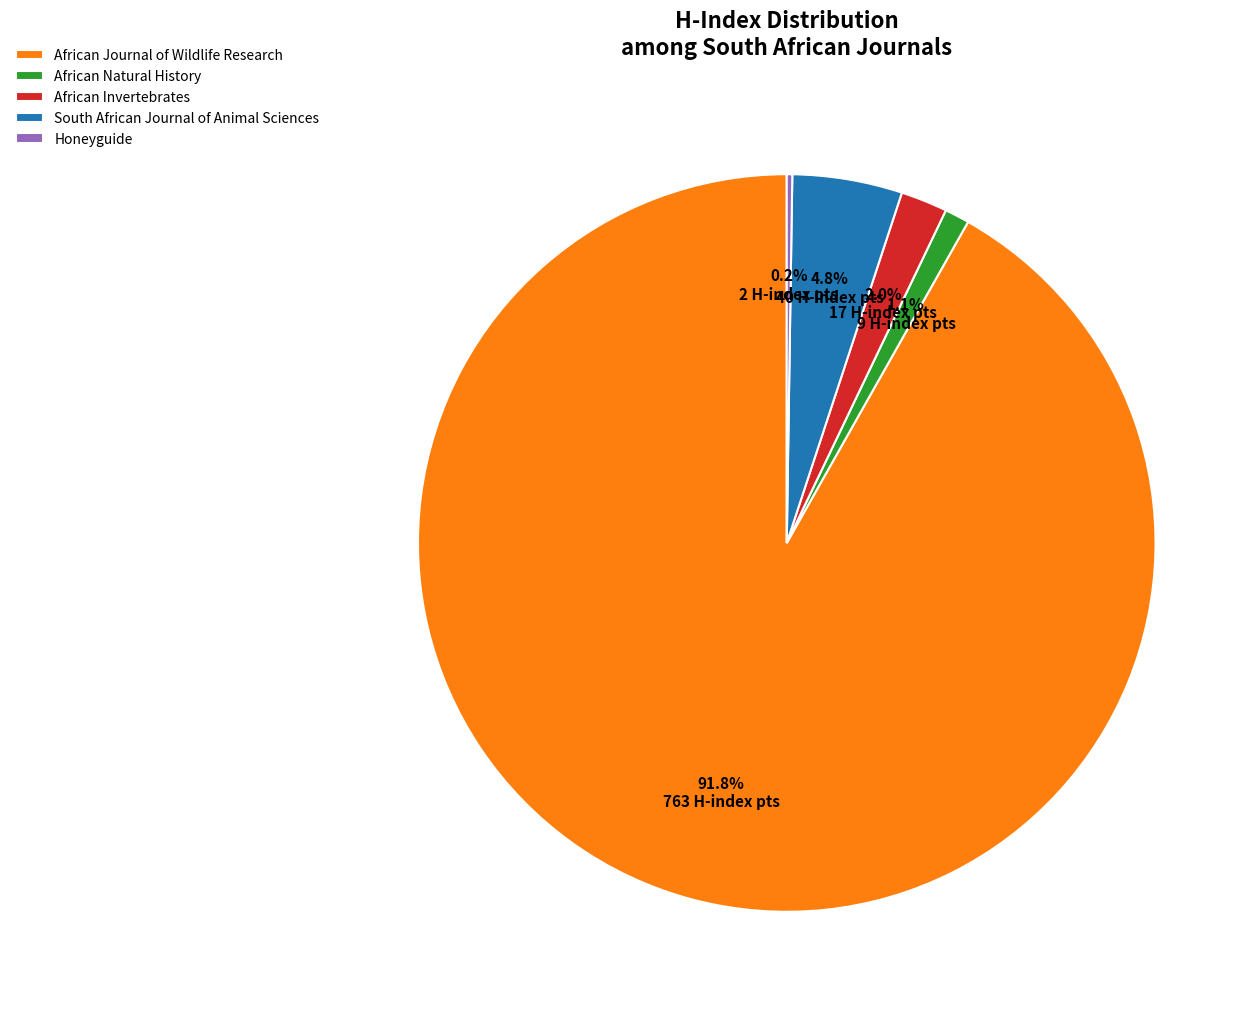

What is the largest slice in the pie chart?

African Journal of Wildlife Research